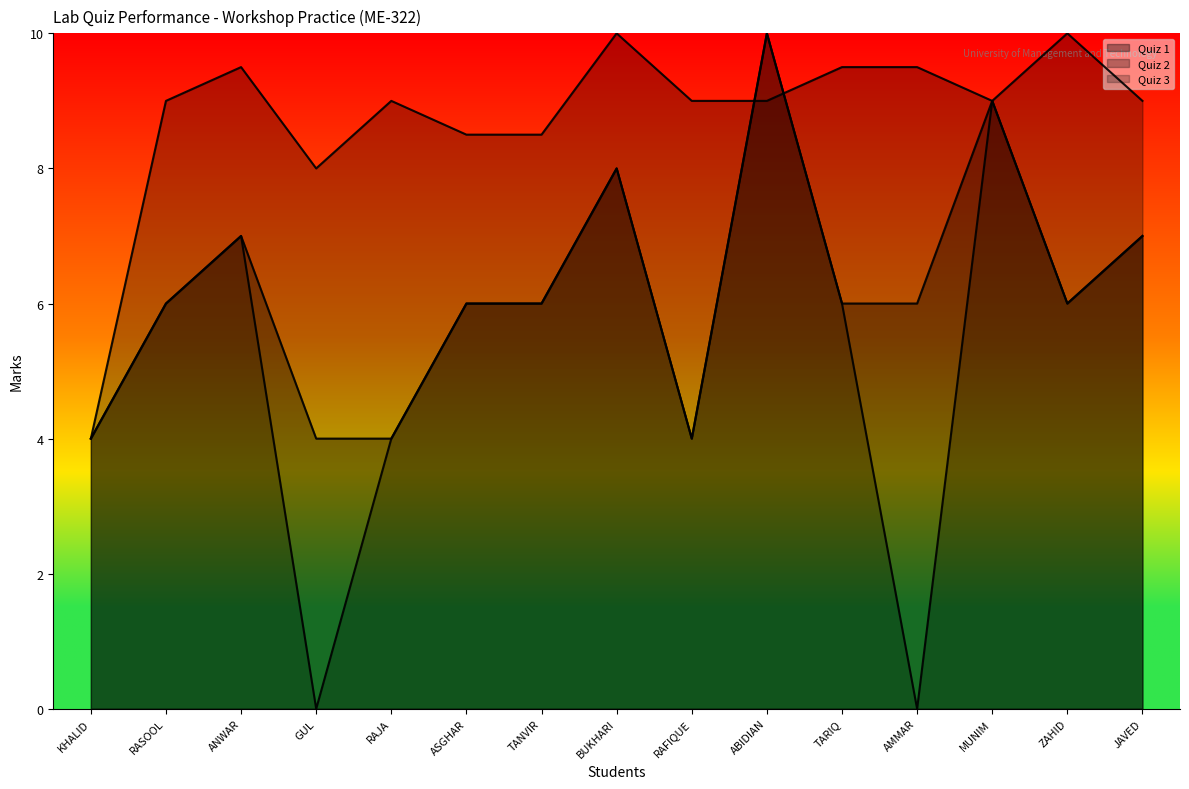

Which series ends up on top after the final intersection of Quiz 2 and Quiz 1?

Quiz 2